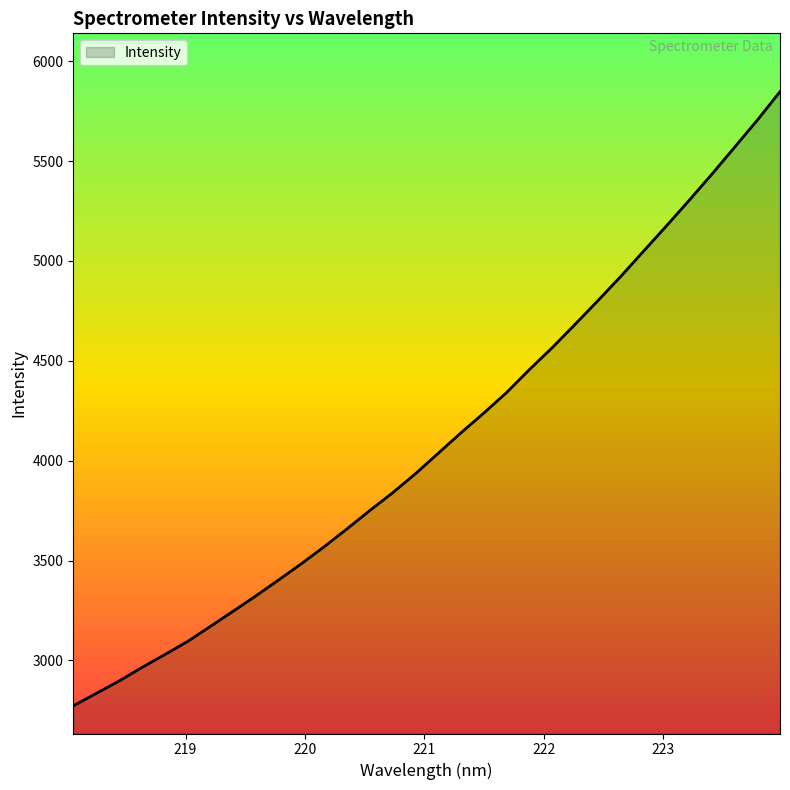

What is the smallest value displayed?

2772.5